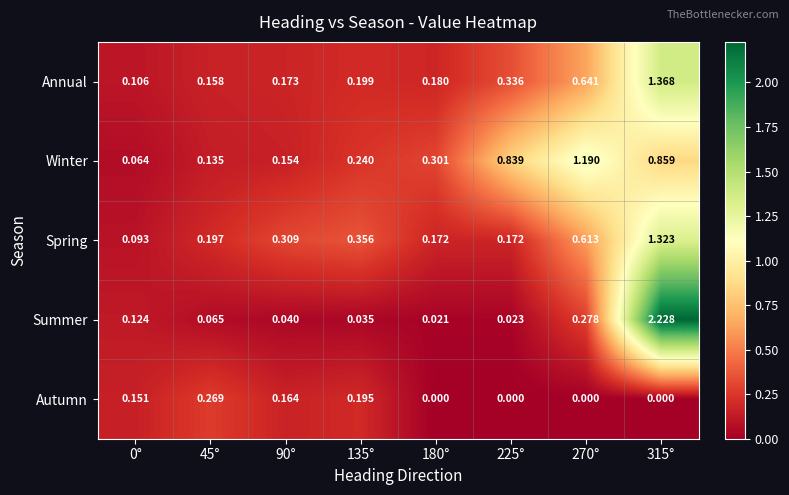

Which series has the largest range (max minus min)?

Summer